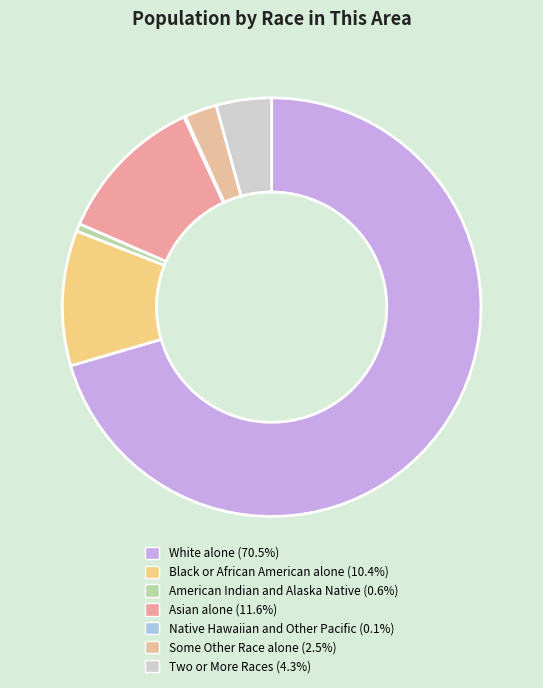

Is it true that Some Other Race alone is 10% of the pie?

False